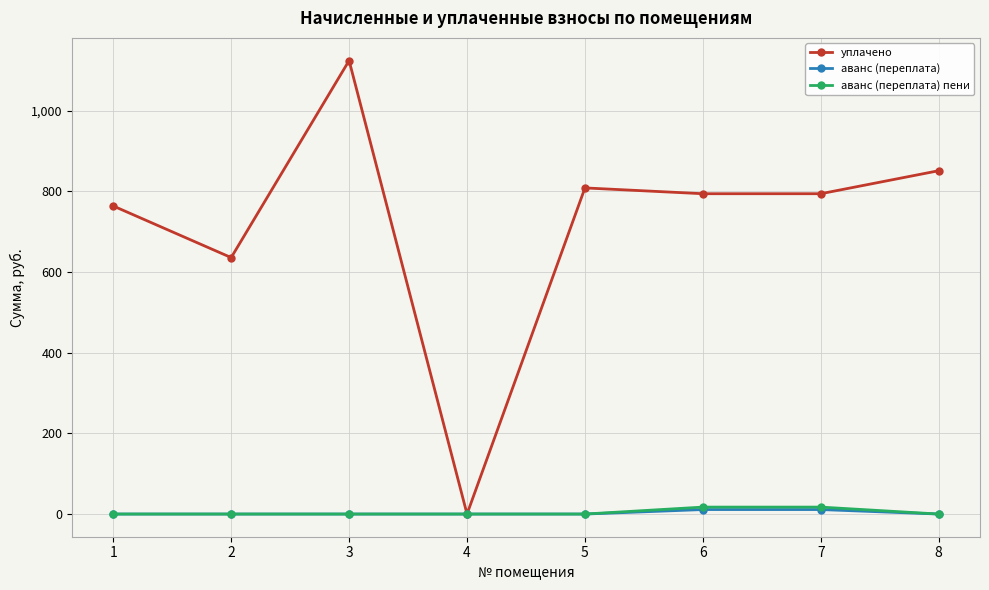

Reading left to right, what are all the values shown in this chart?

уплачено: 764.0	636.0	1124.6	0.0	808.8	794.4	794.4	851.5
аванс (переплата): 0.0	0.0	0.0	0.0	0.0	11.1	11.1	0.0
аванс (переплата) пени: 0.0	0.0	0.0	0.0	0.0	17.2	17.2	0.0